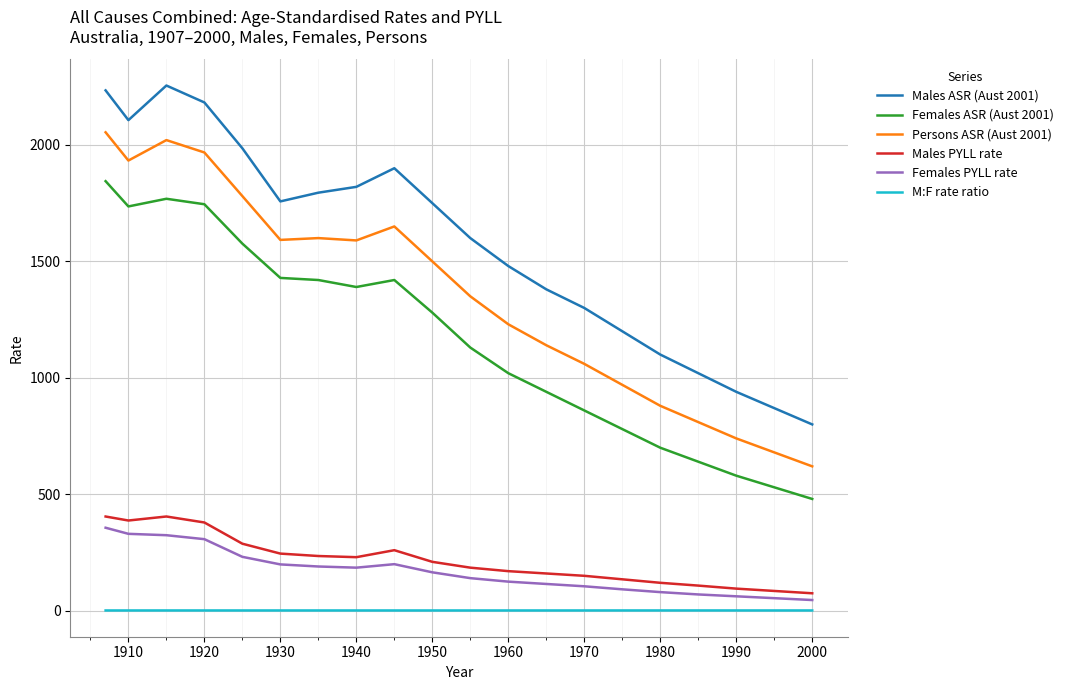

What is the greatest value displayed?

2255.1